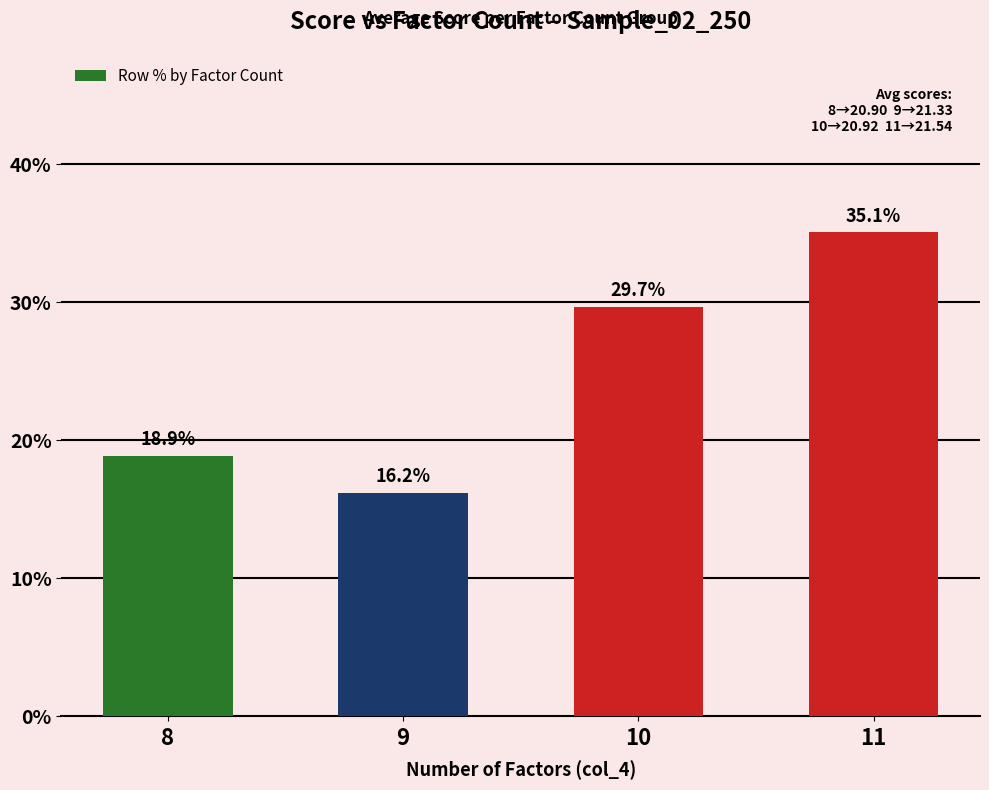

Count the number of values greater than 29.

2